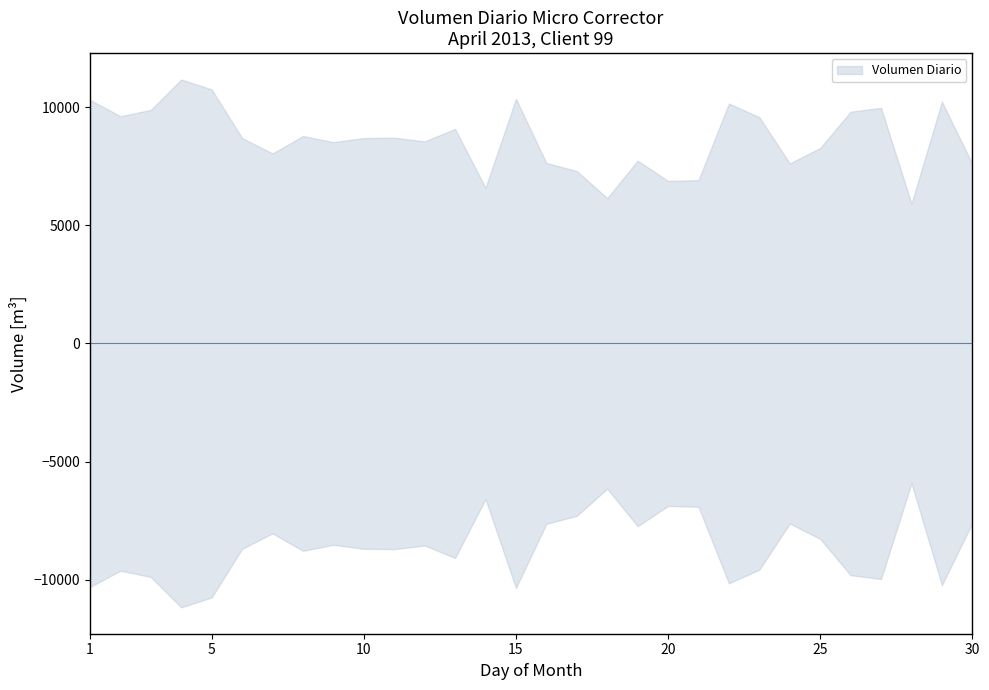

How many values in the Volumen Diario series exceed 8688?

14